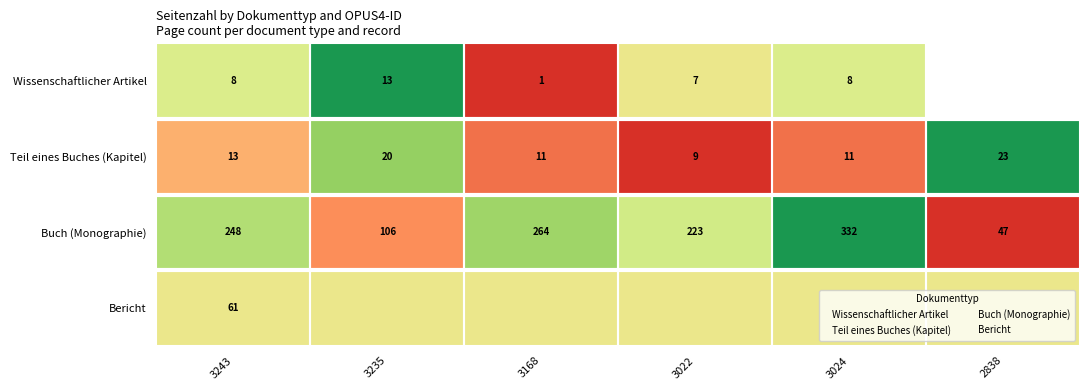

Is the value of Teil eines Buches (Kapitel) at 3235 greater than the value of Bericht at 3024?

Yes